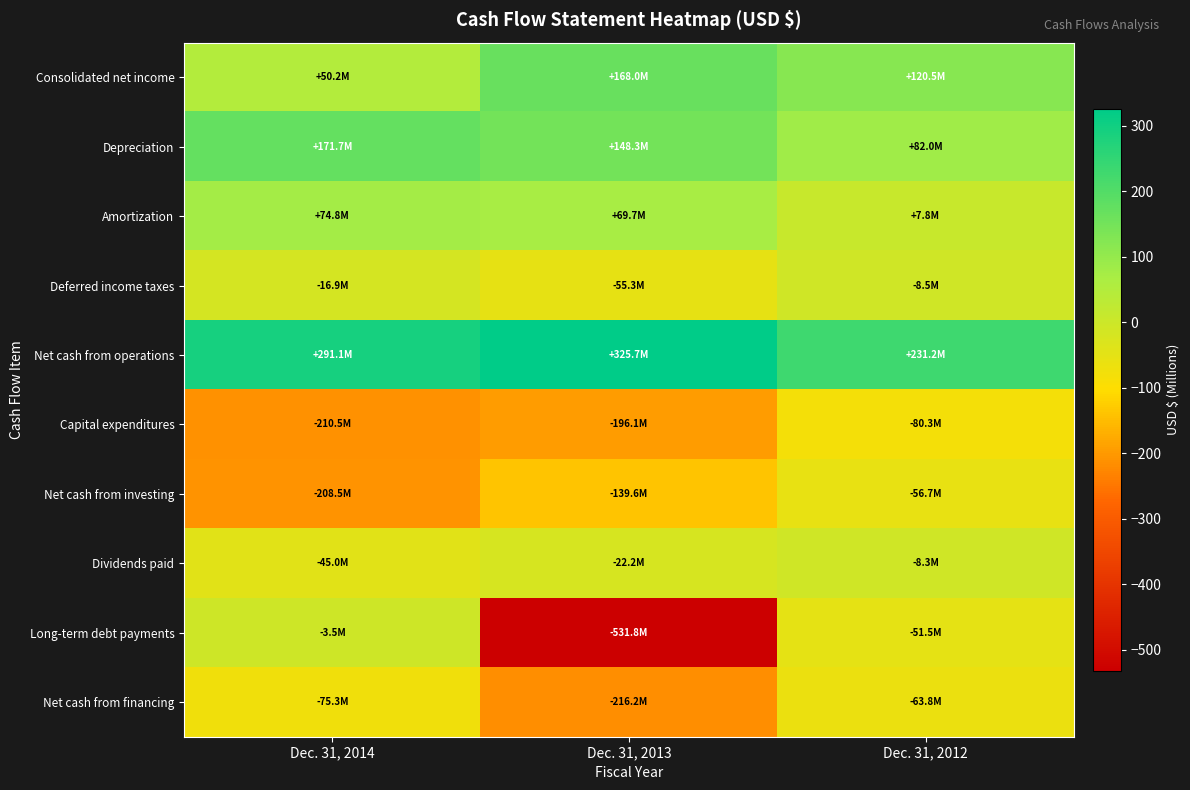

Reading right to left, transcribe all the data shown in this chart.

Consolidated net income: Dec. 31, 2012=120.5	Dec. 31, 2013=168.0	Dec. 31, 2014=50.2
Depreciation: Dec. 31, 2012=82.0	Dec. 31, 2013=148.3	Dec. 31, 2014=171.7
Amortization: Dec. 31, 2012=7.8	Dec. 31, 2013=69.7	Dec. 31, 2014=74.8
Deferred income taxes: Dec. 31, 2012=-8.5	Dec. 31, 2013=-55.3	Dec. 31, 2014=-16.9
Net cash from operations: Dec. 31, 2012=231.2	Dec. 31, 2013=325.7	Dec. 31, 2014=291.1
Capital expenditures: Dec. 31, 2012=-80.3	Dec. 31, 2013=-196.1	Dec. 31, 2014=-210.5
Net cash from investing: Dec. 31, 2012=-56.7	Dec. 31, 2013=-139.6	Dec. 31, 2014=-208.5
Dividends paid: Dec. 31, 2012=-8.3	Dec. 31, 2013=-22.2	Dec. 31, 2014=-45.0
Long-term debt payments: Dec. 31, 2012=-51.5	Dec. 31, 2013=-531.8	Dec. 31, 2014=-3.5
Net cash from financing: Dec. 31, 2012=-63.8	Dec. 31, 2013=-216.2	Dec. 31, 2014=-75.3